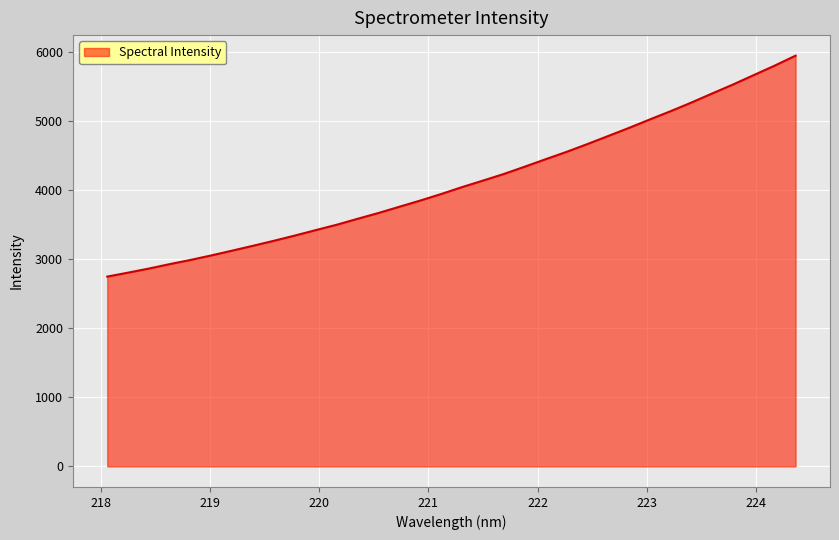

What is the difference between the maximum and minimum values?

3202.7